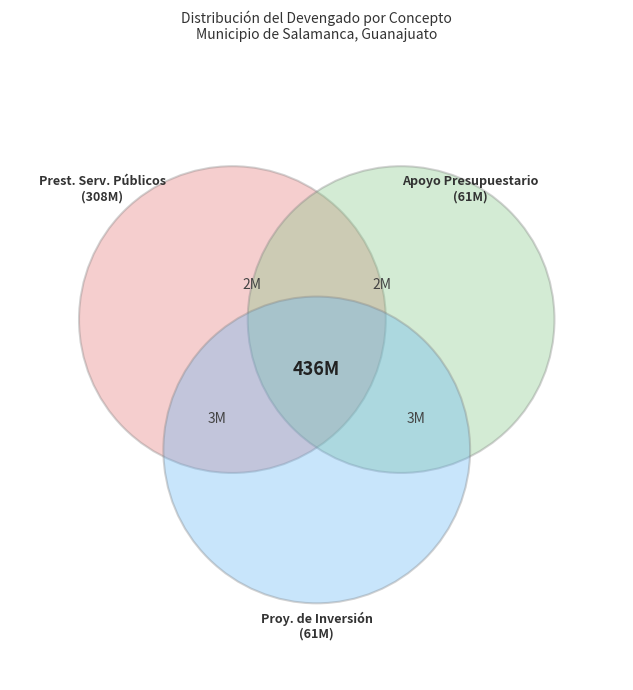

True or false: Prestación de Servicios Públicos accounts for 60% of the total.

False